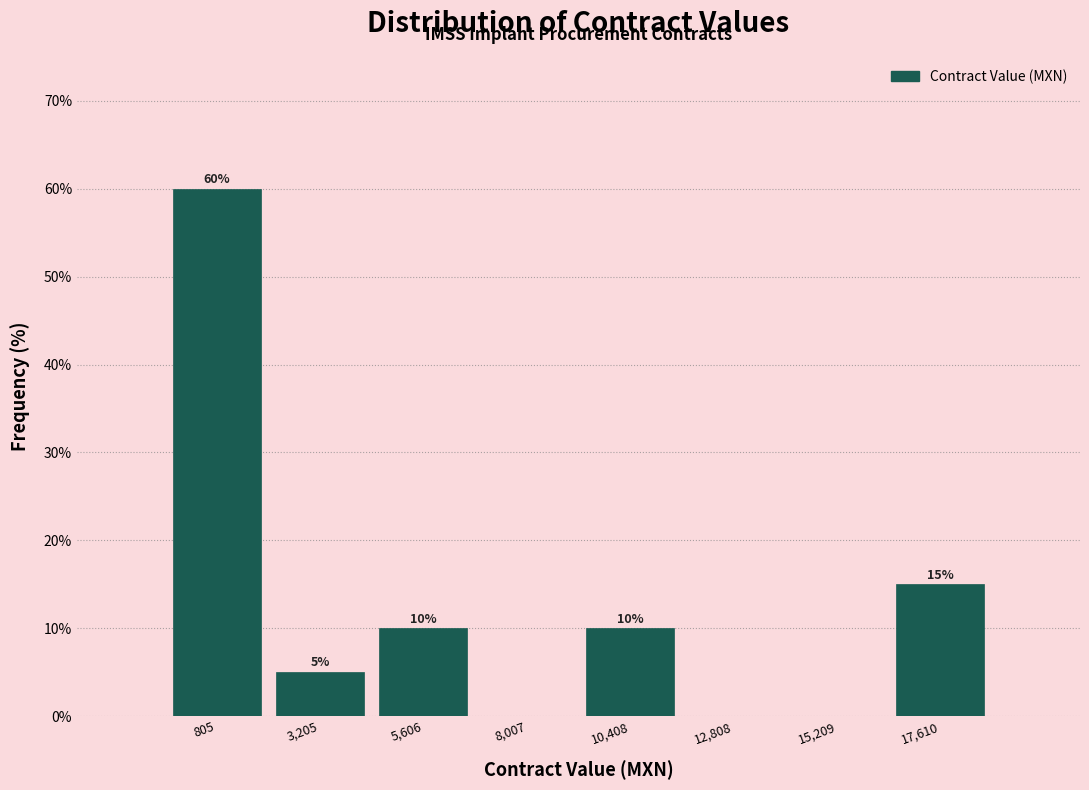

Reading left to right, list all the values displayed in this chart.

805=60	3,205=5	5,606=10	8,007=0	10,408=10	12,808=0	15,209=0	17,610=15